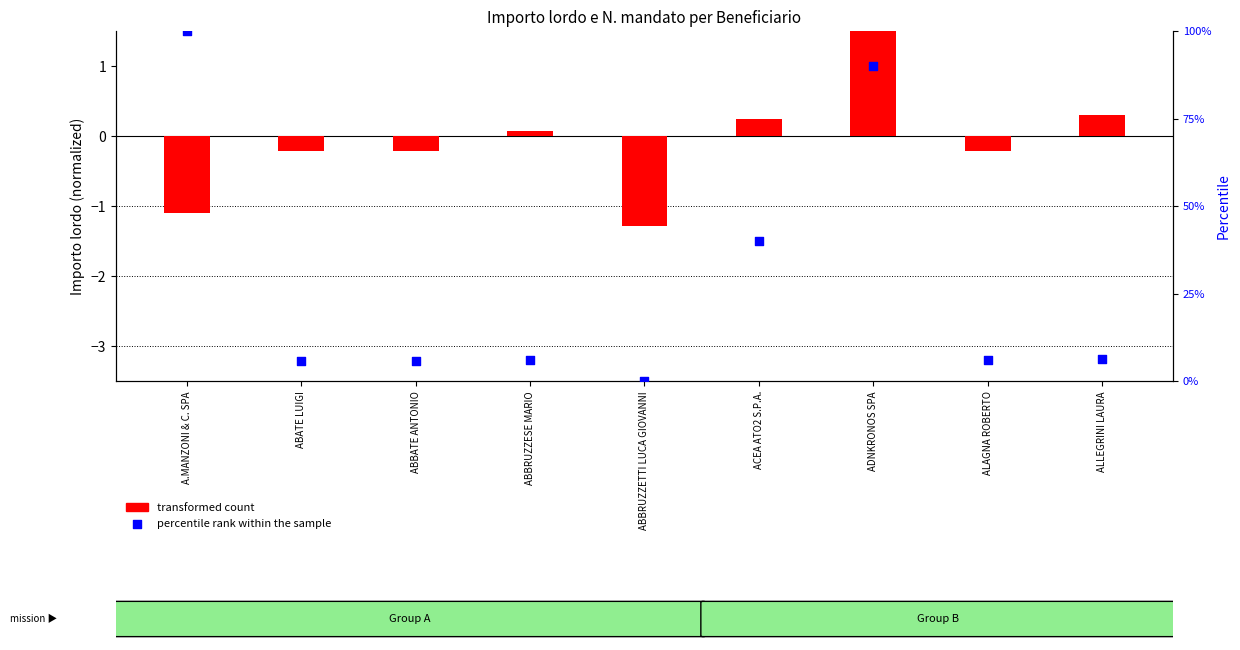

Which series has the widest spread of Y values?

percentile rank within the sample